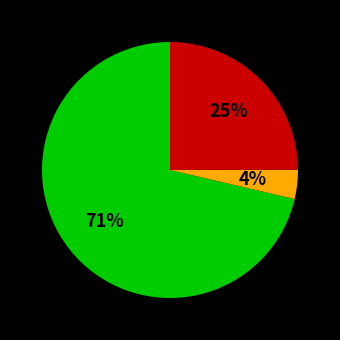

To the nearest percent, what is the average slice percentage?

33%